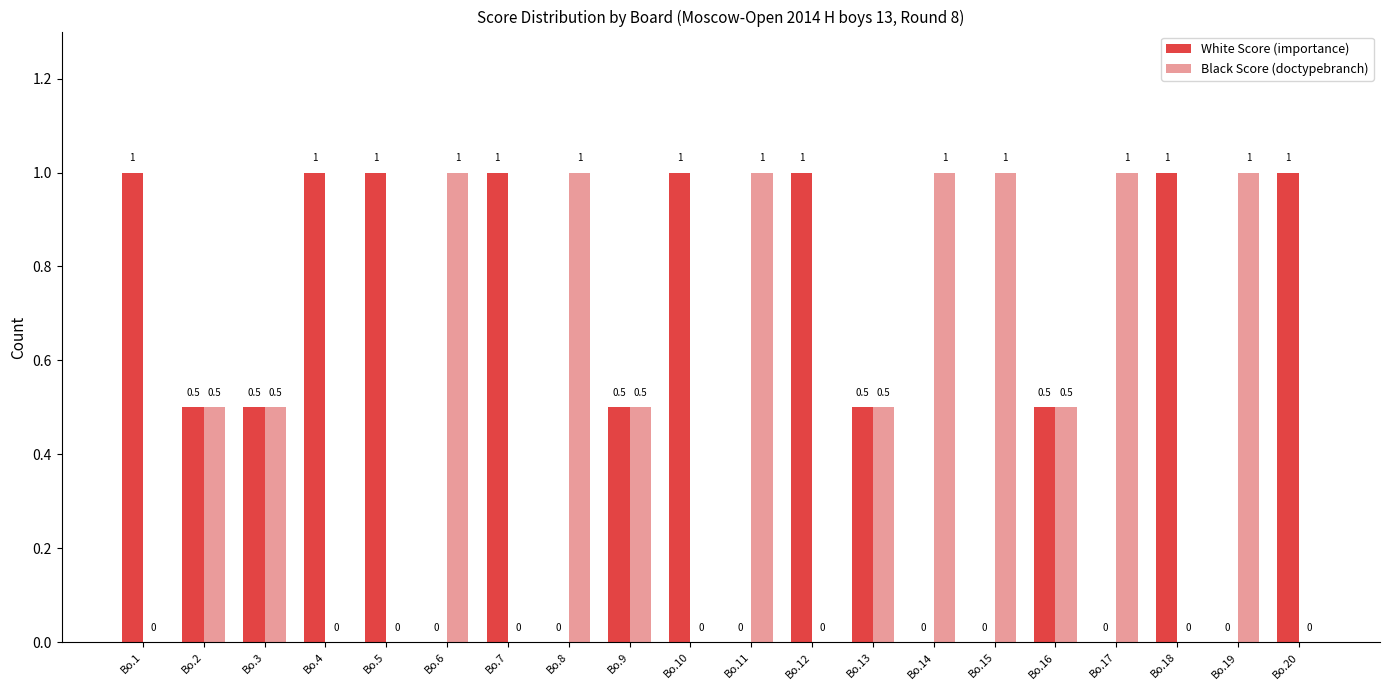

The White Score (importance) series shows 0.5 at Bo.2. True or false?

True